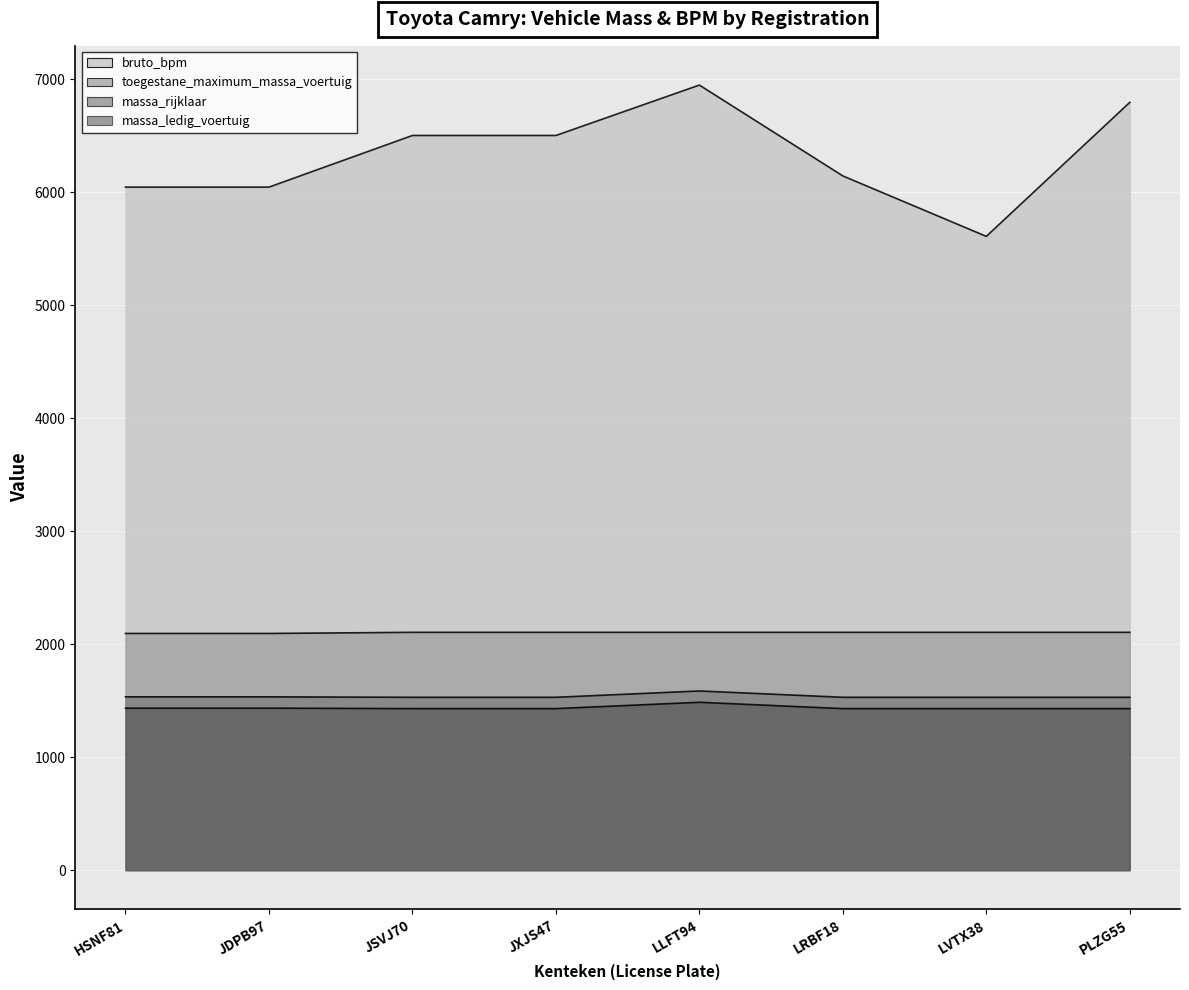

What is the maximum value for toegestane_maximum_massa_voertuig?

2105